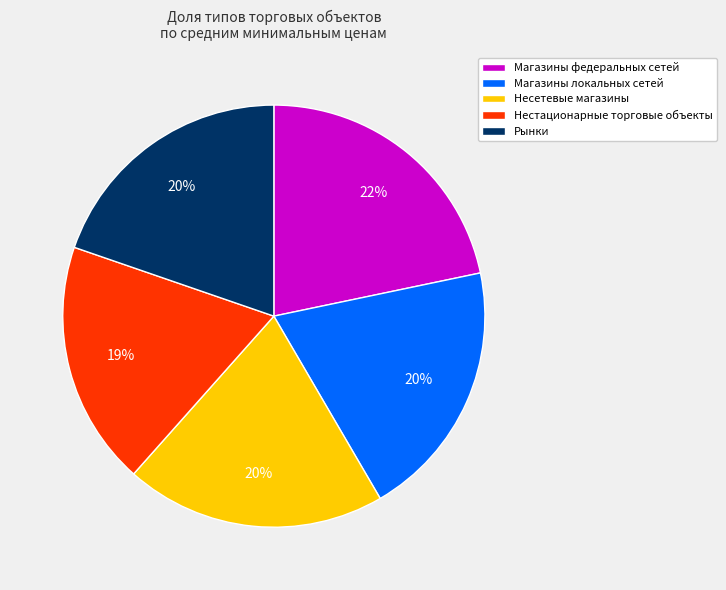

To the nearest percent, what is the difference between the largest and smallest slice percentages?

3%